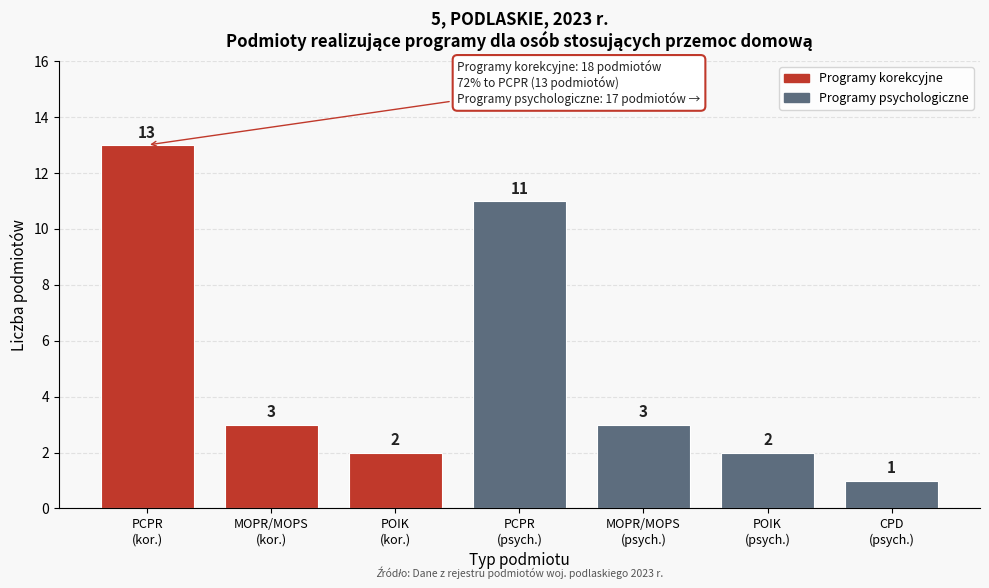

Reading left to right, transcribe all the data shown in this chart.

13	3	2	11	3	2	1